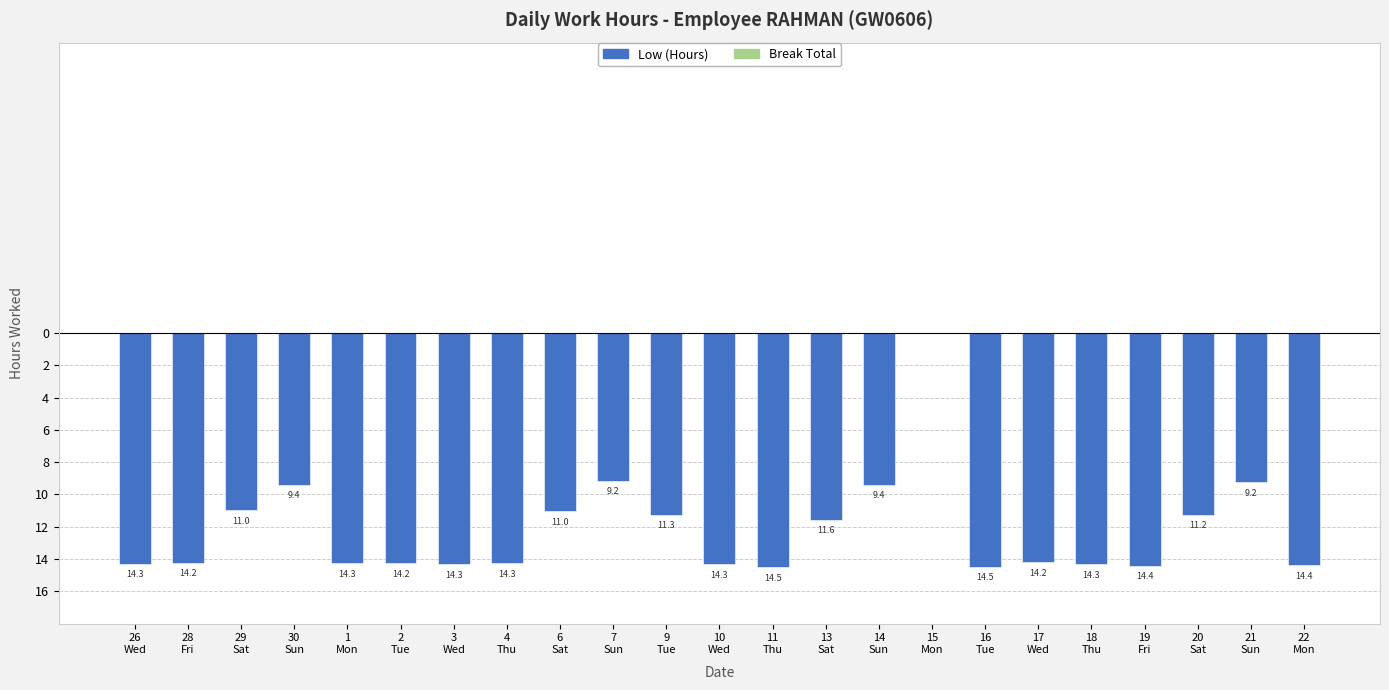

Reading left to right, list all the values displayed in this chart.

Low (Hours): 26
Wed=-14.3	28
Fri=-14.2	29
Sat=-11.0	30
Sun=-9.4	1
Mon=-14.3	2
Tue=-14.2	3
Wed=-14.3	4
Thu=-14.3	6
Sat=-11.0	7
Sun=-9.2	9
Tue=-11.3	10
Wed=-14.3	11
Thu=-14.5	13
Sat=-11.6	14
Sun=-9.4	15
Mon=0.0	16
Tue=-14.5	17
Wed=-14.2	18
Thu=-14.3	19
Fri=-14.4	20
Sat=-11.2	21
Sun=-9.2	22
Mon=-14.4
Break Total: 26
Wed=0.0	28
Fri=0.0	29
Sat=0.0	30
Sun=0.0	1
Mon=0.0	2
Tue=0.0	3
Wed=0.0	4
Thu=0.0	6
Sat=0.0	7
Sun=0.0	9
Tue=0.0	10
Wed=0.0	11
Thu=0.0	13
Sat=0.0	14
Sun=0.0	15
Mon=0.0	16
Tue=0.0	17
Wed=0.0	18
Thu=0.0	19
Fri=0.0	20
Sat=0.0	21
Sun=0.0	22
Mon=0.0